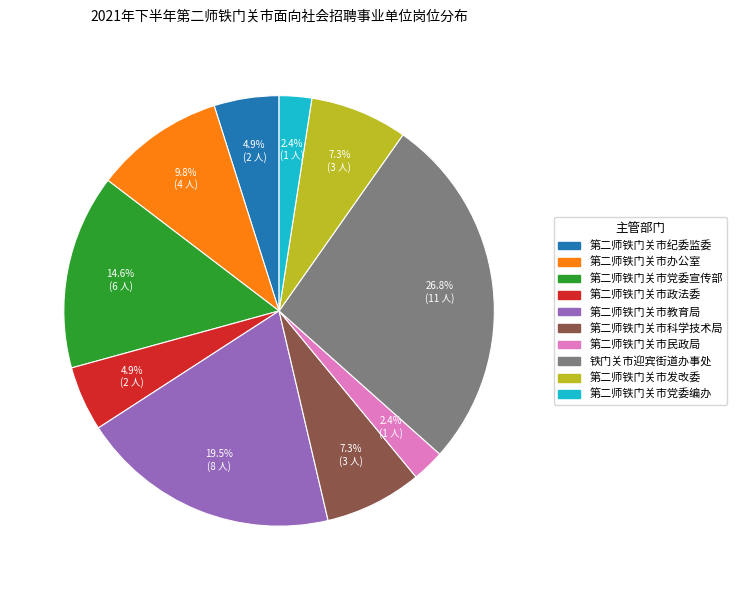

Is there any slice that represents more than half of the pie?

No